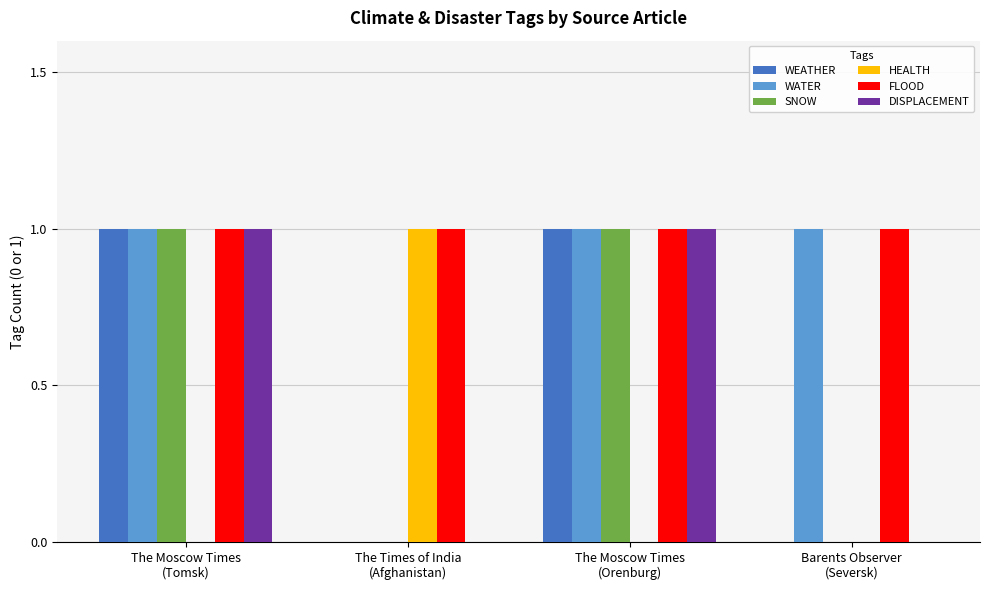

The value of DISPLACEMENT at Barents Observer
(Seversk) is 1. True or false?

False